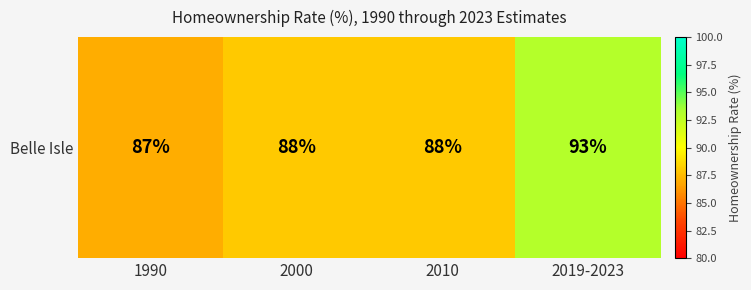

Rank the categories by value from lowest to highest.

1990, 2000, 2010, 2019-2023